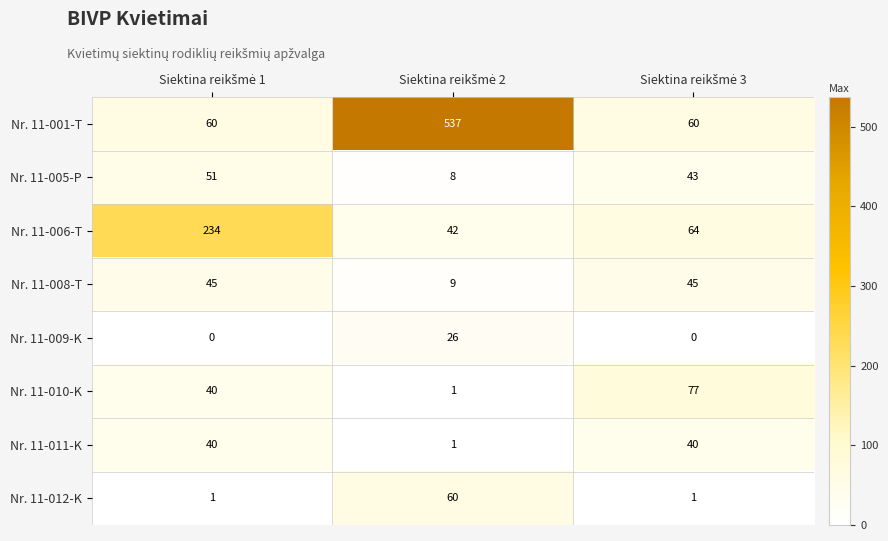

How many Nr. 11-011-K values are between 1 and 40?

3